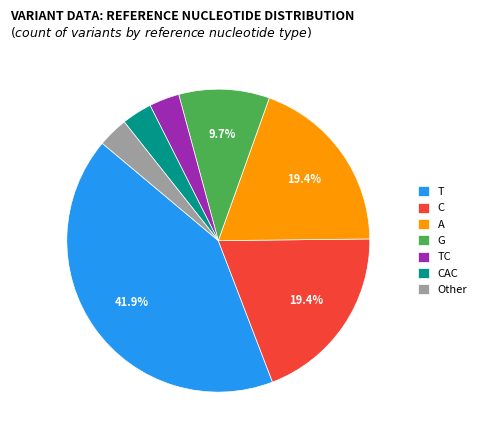

Does any single category account for the majority?

No